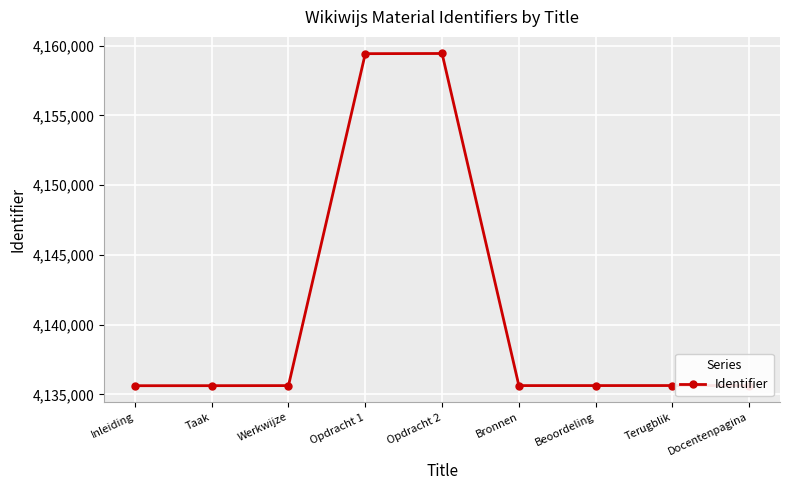

What is the ratio of the value at Opdracht 1 to the value at Taak?

1.0